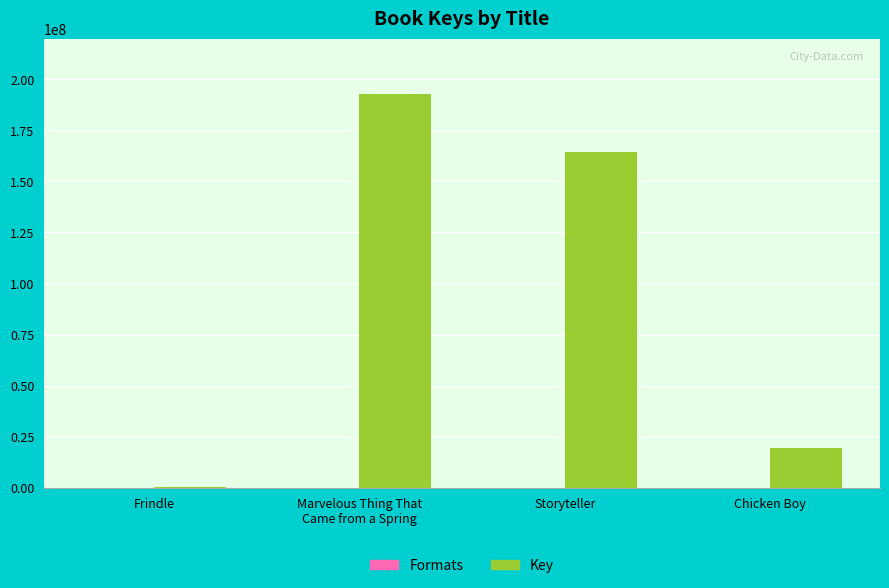

What is the spread (max minus min) of values at Marvelous Thing That
Came from a Spring?

192863166